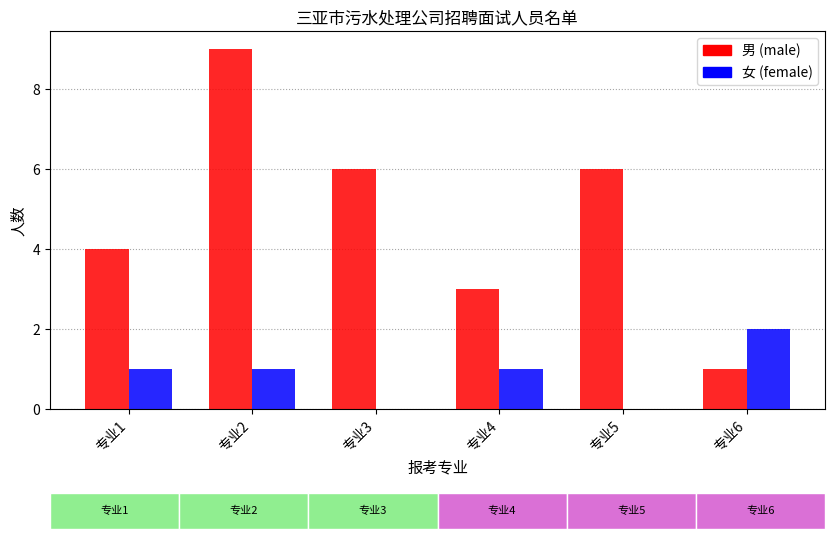

At which category is the sum across all series the highest?

专业2